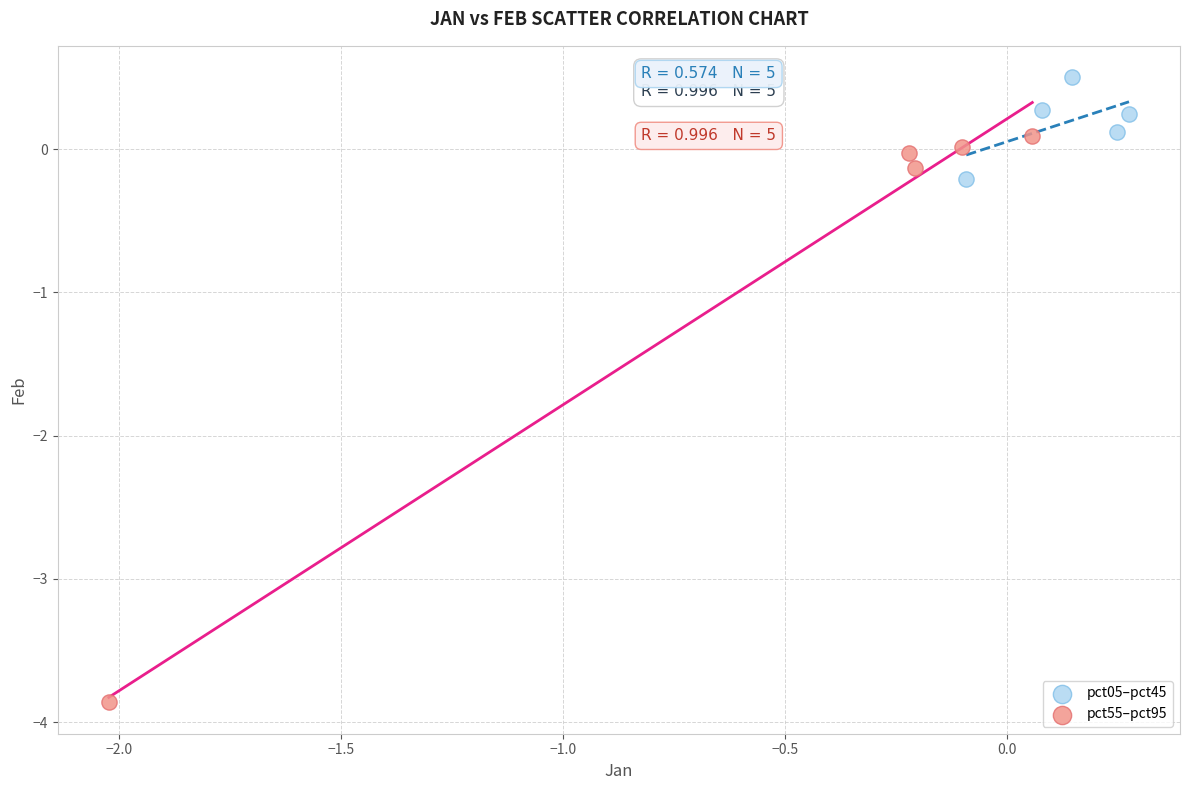

Which series has the largest Y range (max minus min)?

pct55–pct95